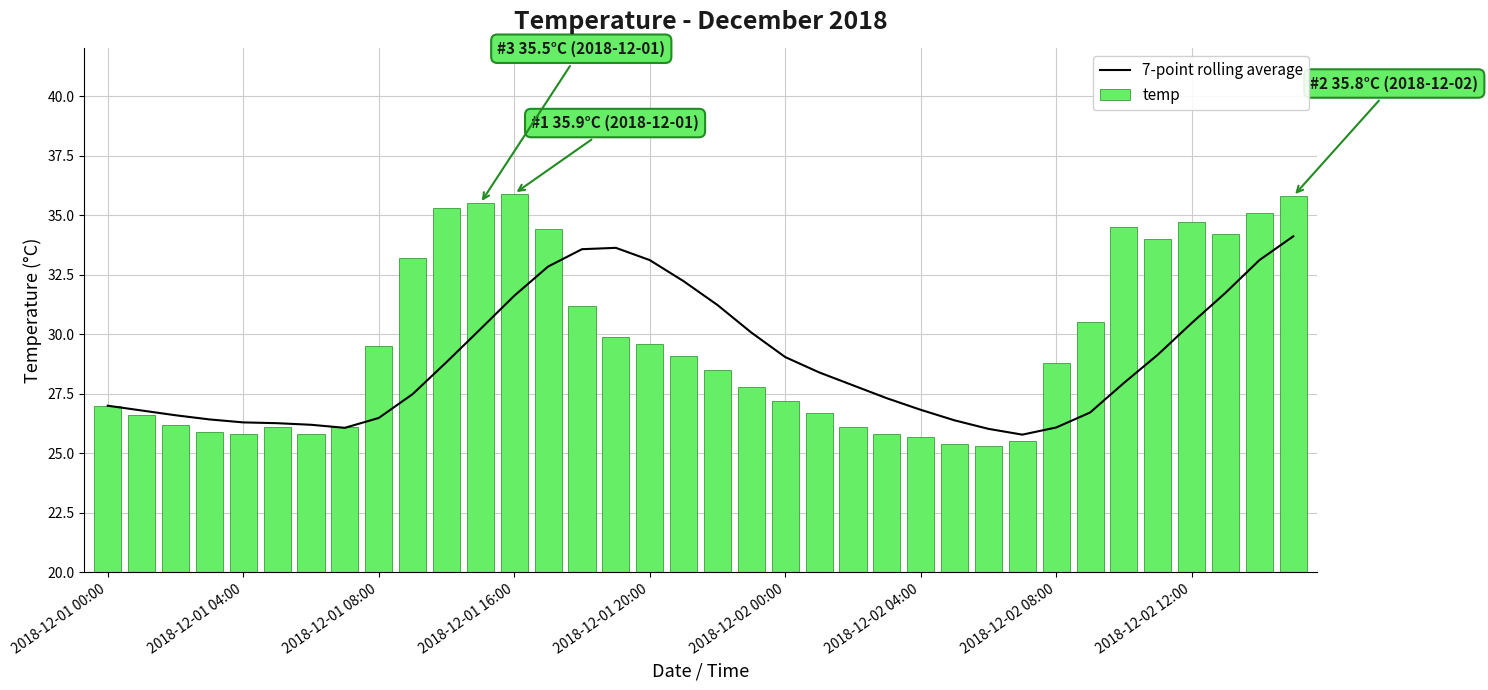

What is the value of the 7-point rolling average bar at the 16th from the left?

33.6